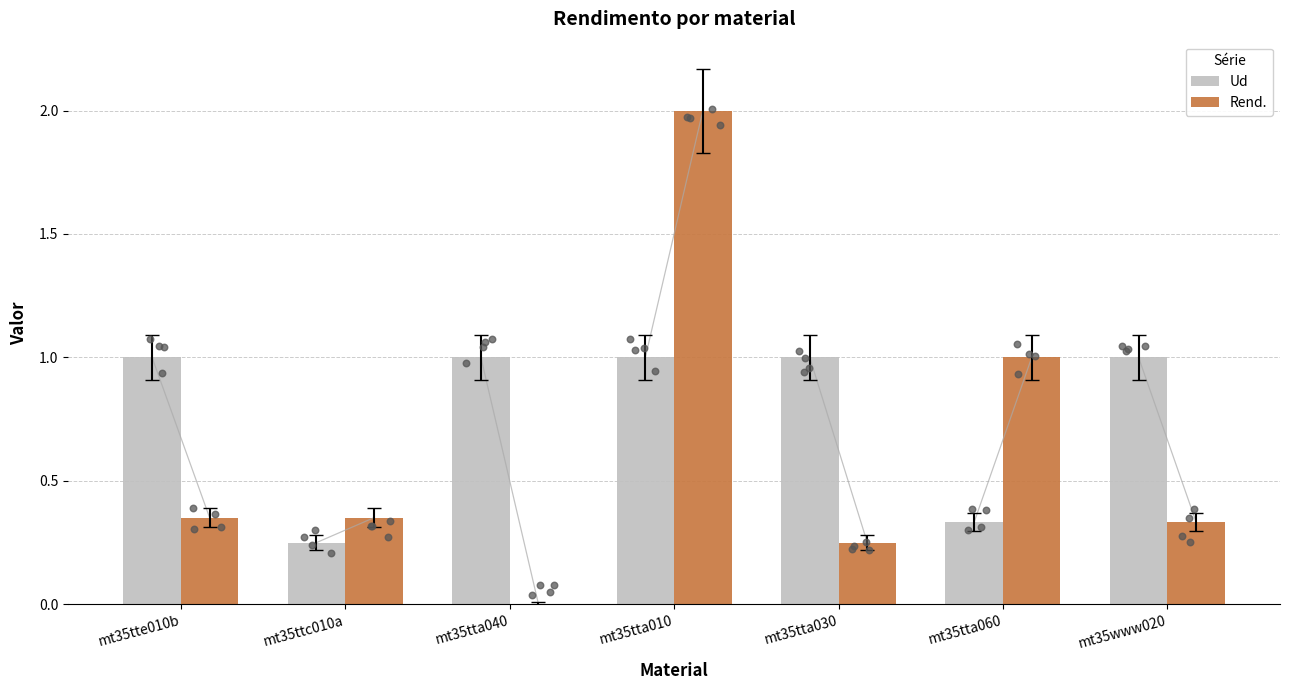

Is the value of Rend. at mt35www020 greater than the value of Ud at mt35tte010b?

No